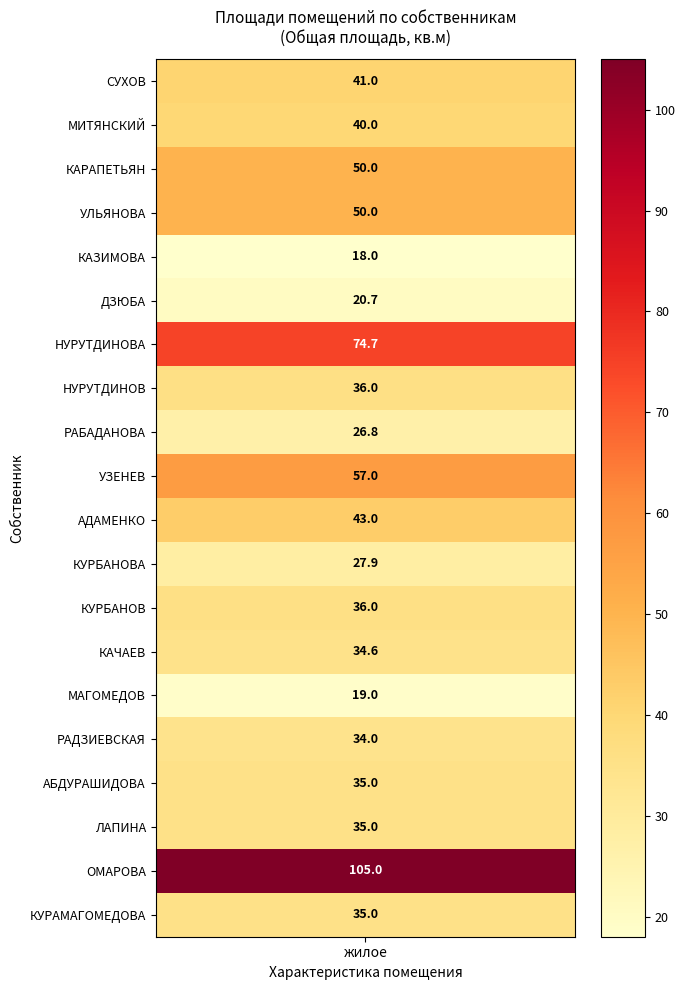

The chart shows a value of 43.0 at АДАМЕНКО. True or false?

True